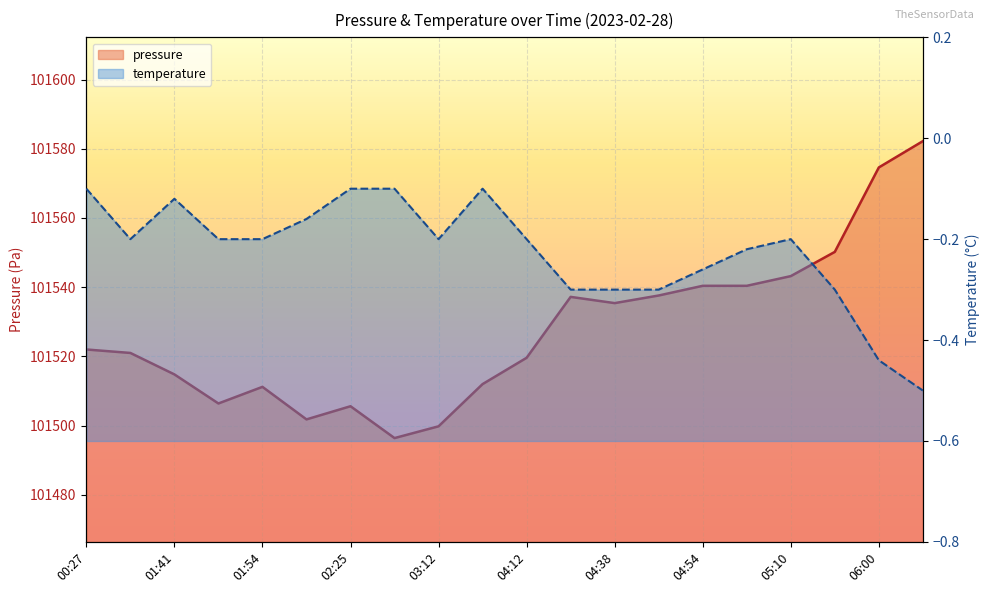

Reading left to right, transcribe all the data shown in this chart.

pressure: 101522.0	101521.0	101514.8	101506.4	101511.2	101501.8	101505.6	101496.4	101499.8	101512.0	101519.6	101537.2	101535.4	101537.6	101540.4	101540.4	101543.2	101550.2	101574.6	101582.2
temperature: -0.1	-0.2	-0.1	-0.2	-0.2	-0.2	-0.1	-0.1	-0.2	-0.1	-0.2	-0.3	-0.3	-0.3	-0.3	-0.2	-0.2	-0.3	-0.4	-0.5